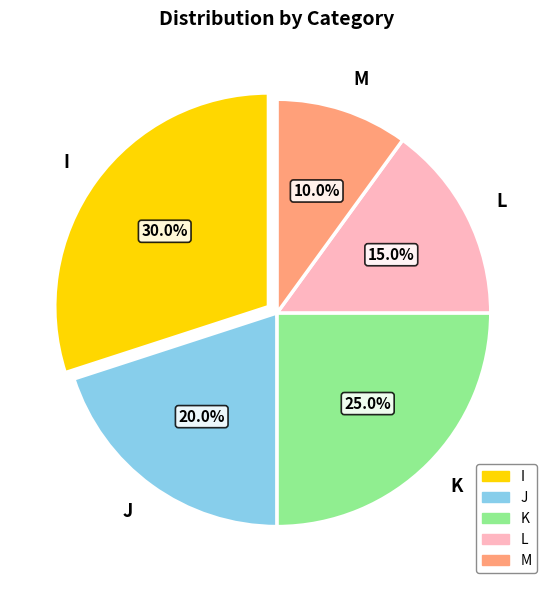

What is the smallest slice in the pie chart?

M